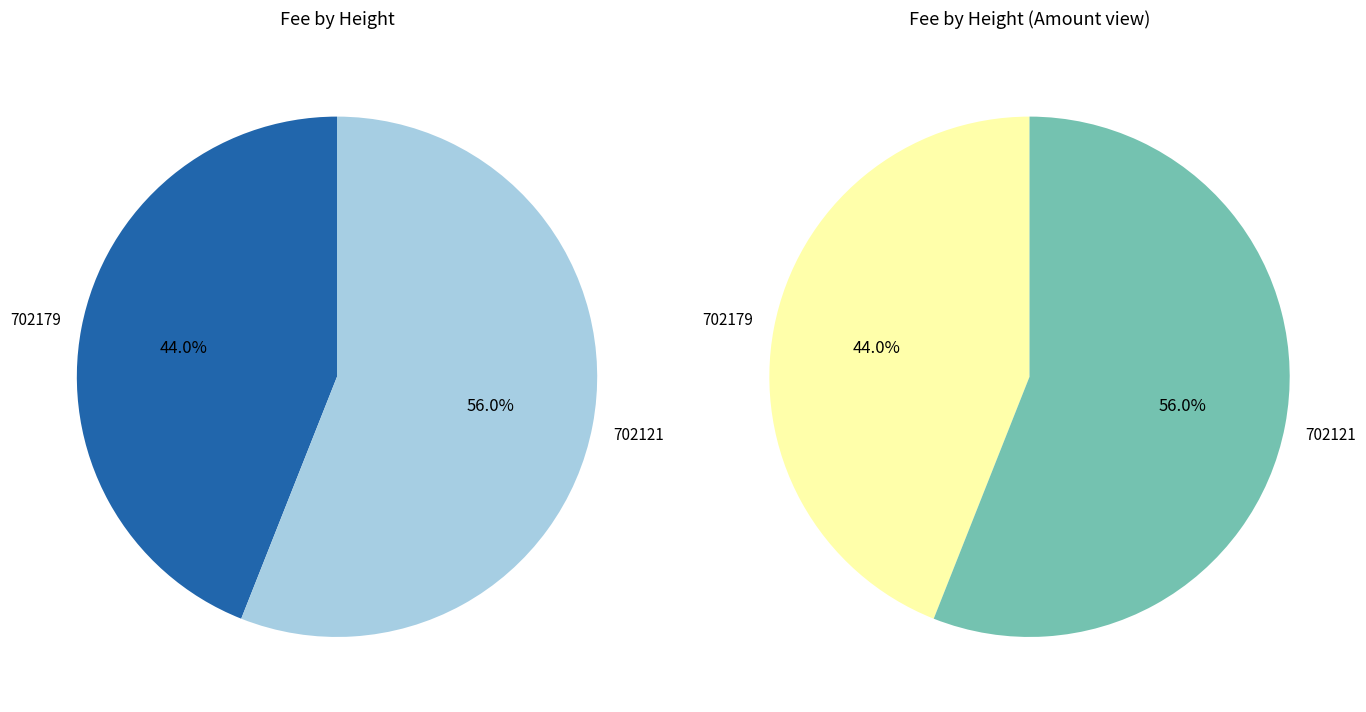

Rank the categories by value from lowest to highest.

702179, 702121